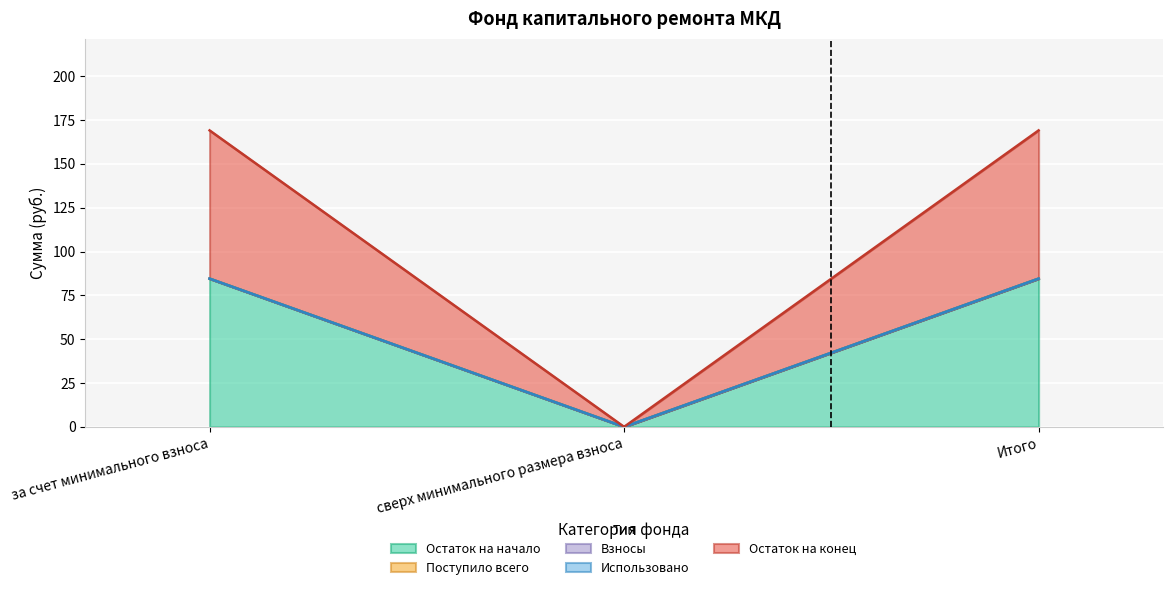

What is the label of the 2nd point from the right?

сверх минимального размера взноса